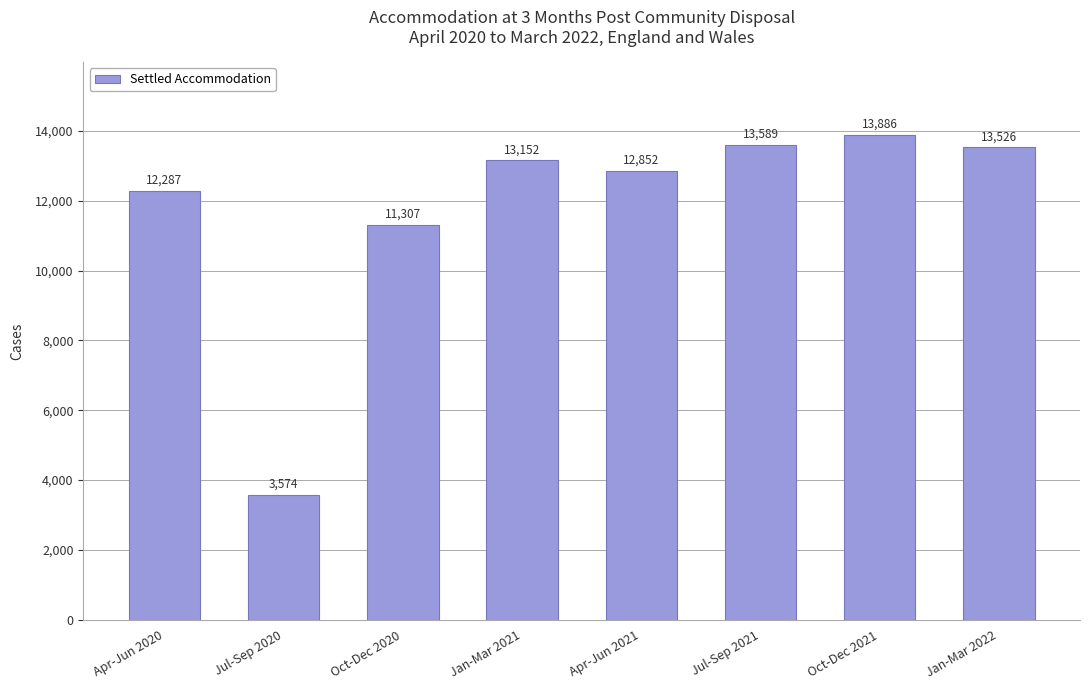

Rank the categories by value from lowest to highest.

Jul-Sep 2020, Oct-Dec 2020, Apr-Jun 2020, Apr-Jun 2021, Jan-Mar 2021, Jan-Mar 2022, Jul-Sep 2021, Oct-Dec 2021